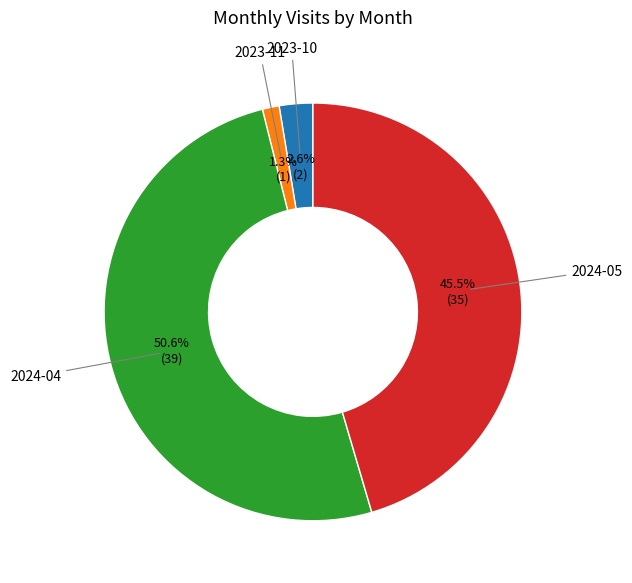

To the nearest percent, what portion does 2023-11 represent?

1%